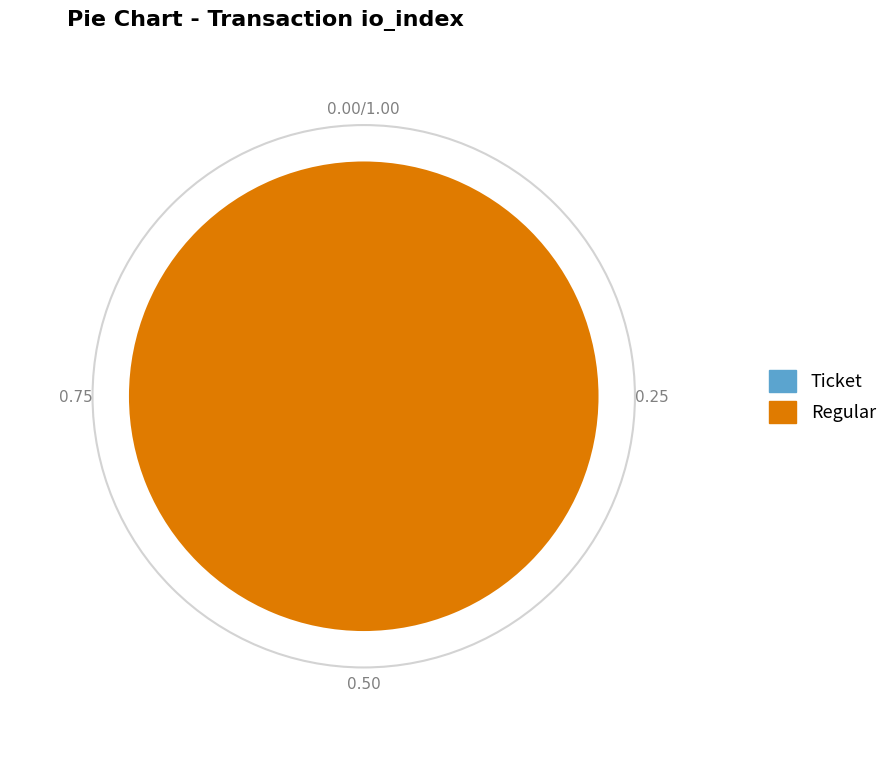

Do Ticket (io_index=0) and Regular (io_index=20) together represent more than half of the pie?

Yes